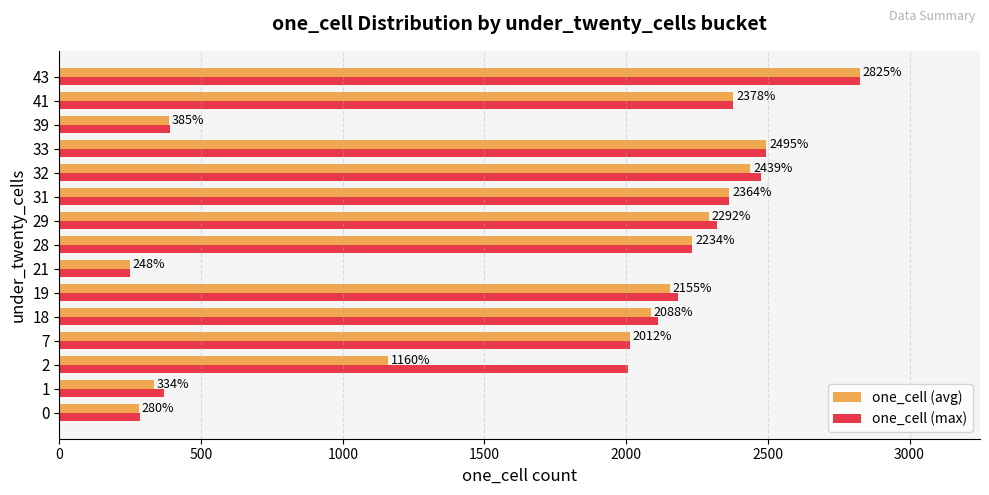

Rank the series by their average value, from lowest to highest.

one_cell (avg), one_cell (max)